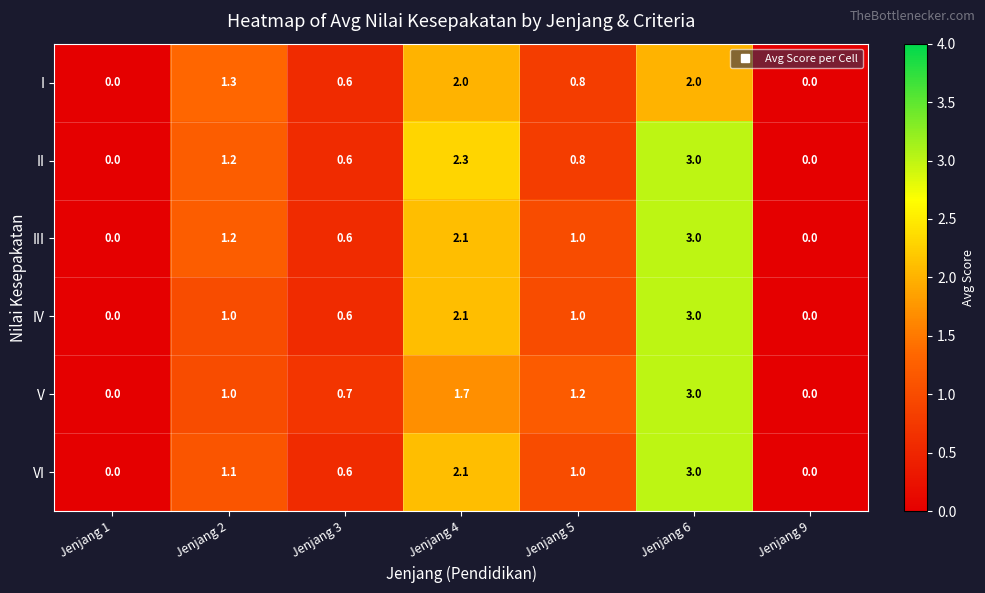

Is the value of VI at Jenjang 4 greater than the value of V at Jenjang 1?

Yes